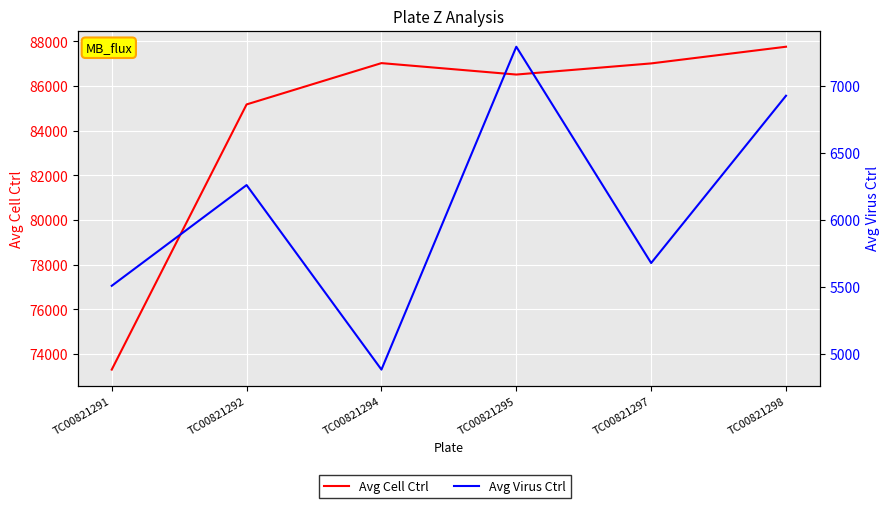

What are all the series names shown in the legend?

Avg Cell Ctrl, Avg Virus Ctrl